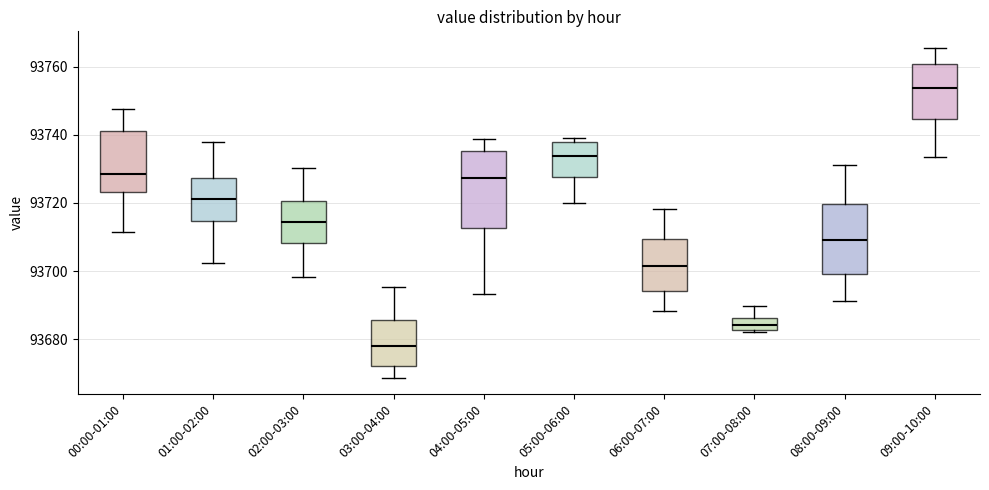

Which box's median line is the lowest?

03:00-04:00